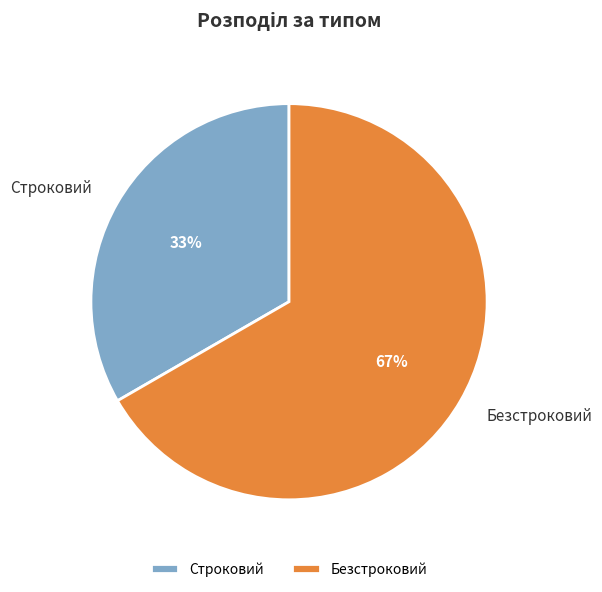

True or false: Строковий accounts for 33% of the total.

True